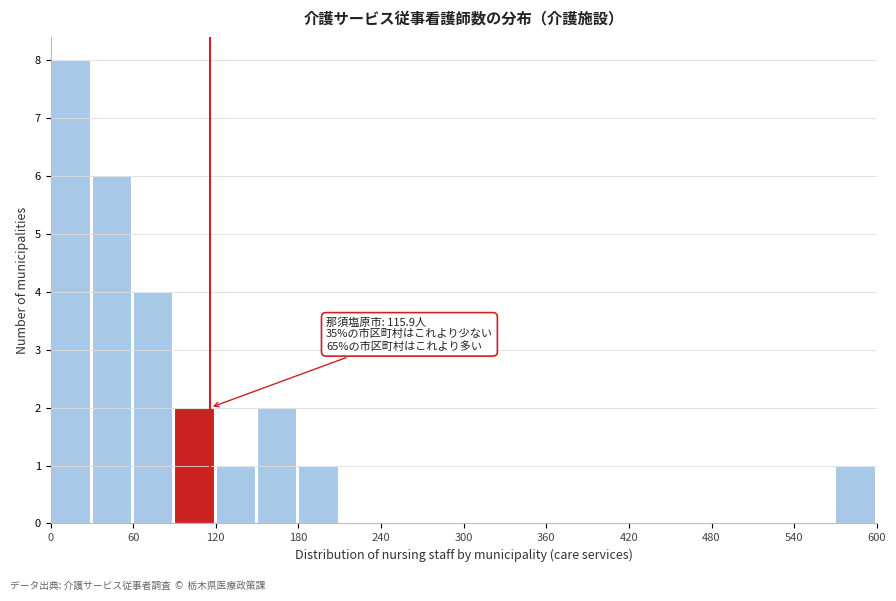

Read against the x-axis, roughly where is the centre of the tallest bar?

10